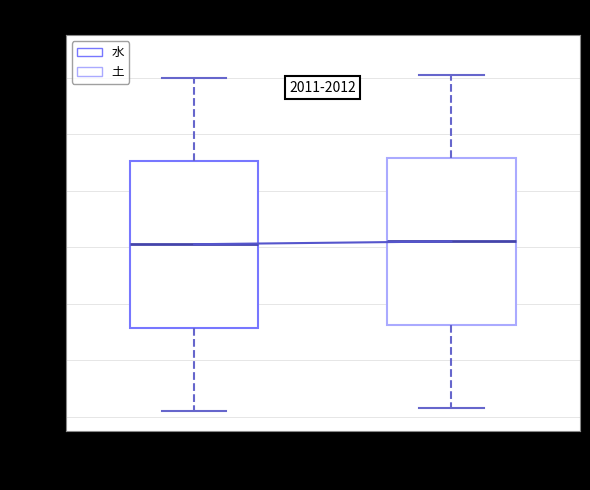

Reading left to right, transcribe this box plot: for each box, give where its median line is, the range the box spans, and where its two whiskers end, as read against the y-axis. The values are not printed on the chart, so give them approximately, as read against the axis.

水: median 62, box 32 to 90, whiskers 2 to 120
土: median 62, box 32 to 92, whiskers 4 to 122